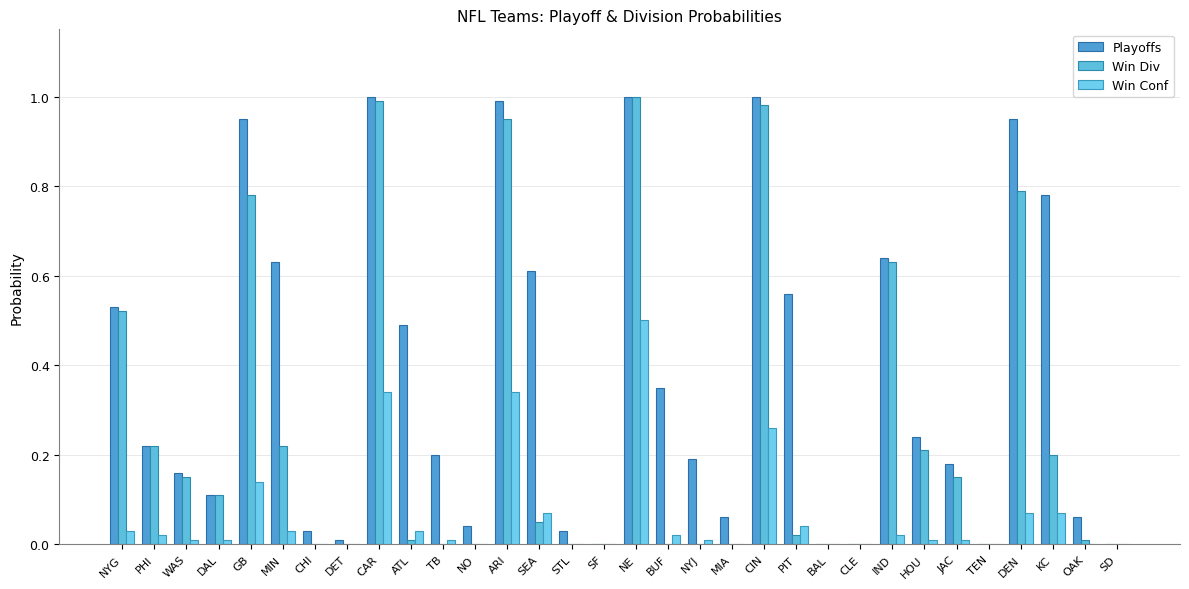

At how many categories does at least one series exceed 0?

27